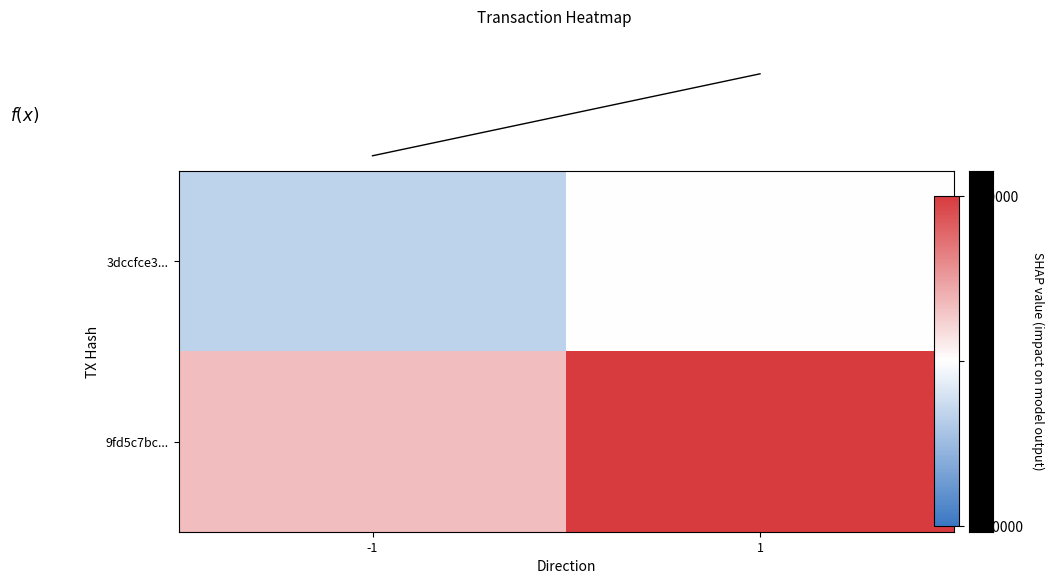

At which category is the sum across all series the highest?

1